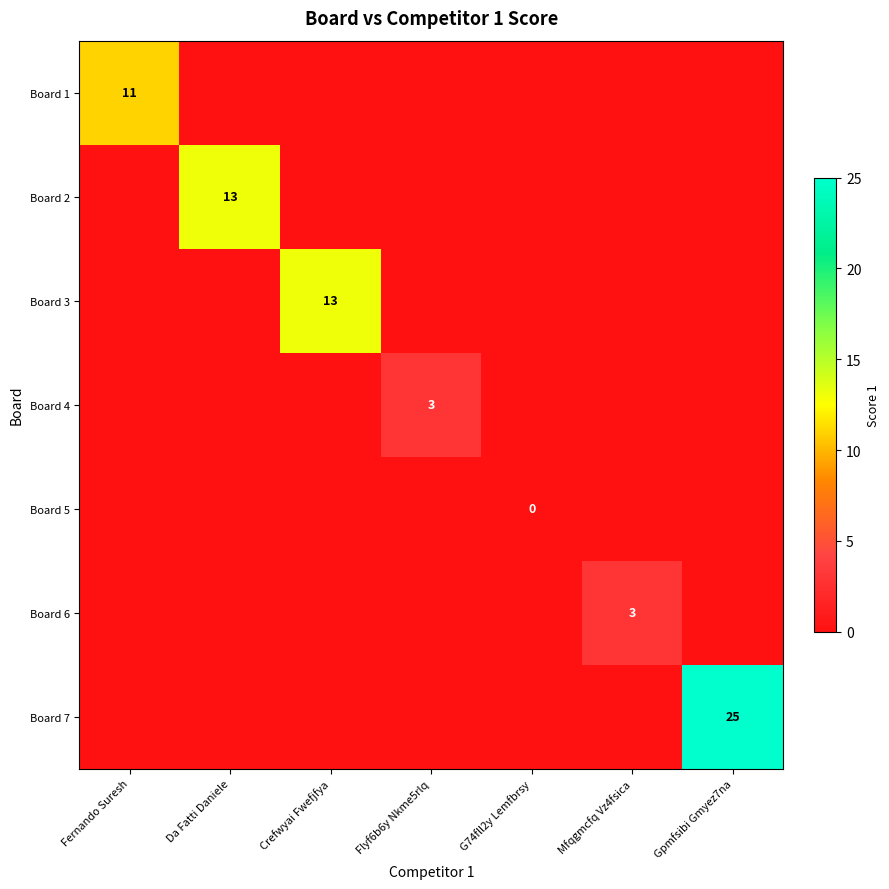

True or false: Board 6 has a value of 3 at Mfqgmcfq Vz4fsica.

True